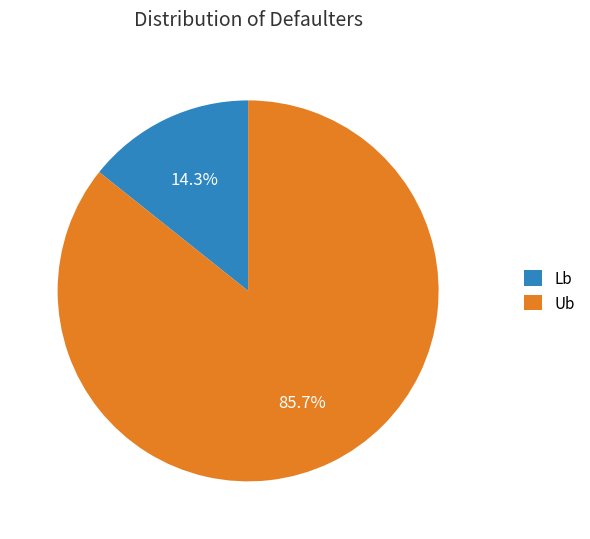

Which slice is the smallest?

Lb